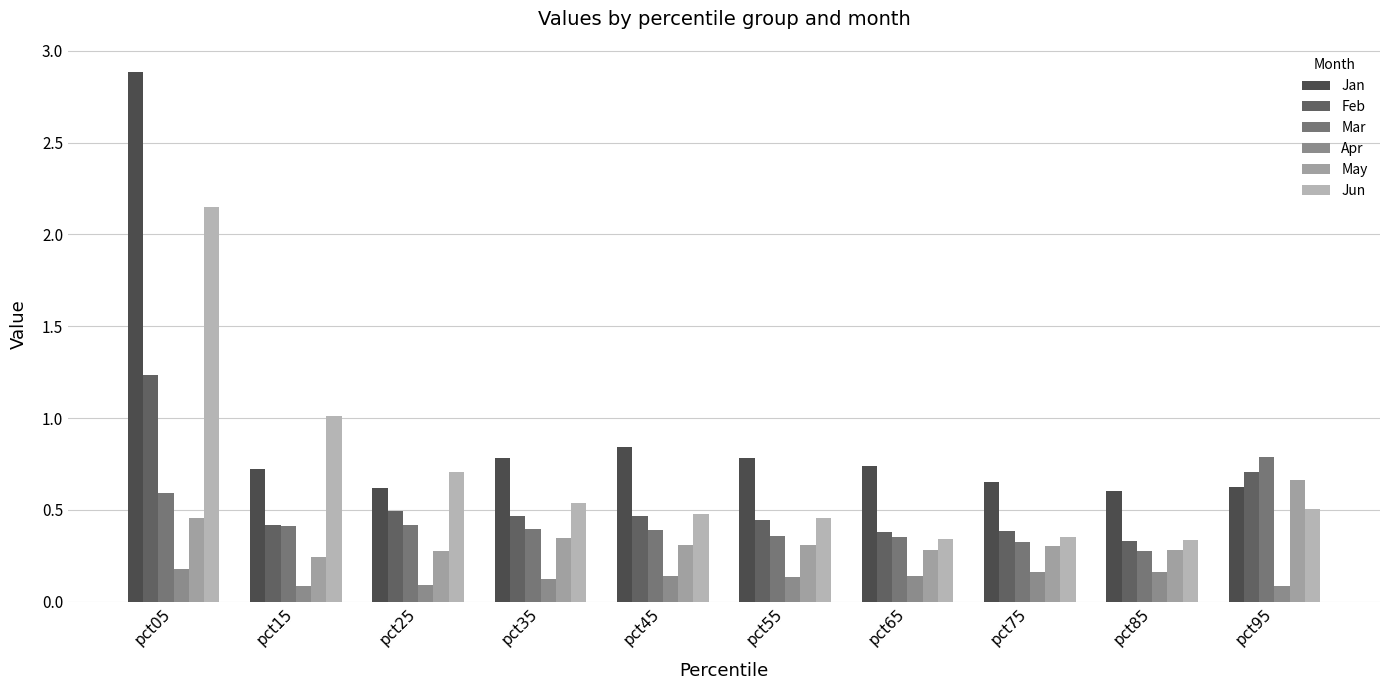

What is the value of the Mar bar at the 3rd from the left?

0.4